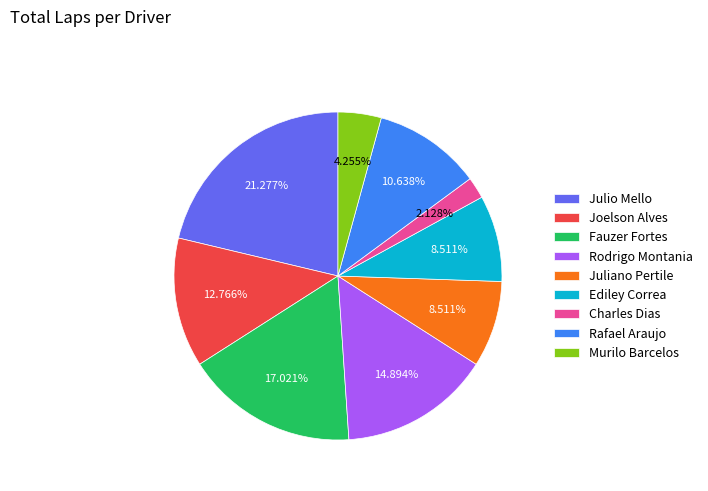

How many segments does this pie chart have?

9